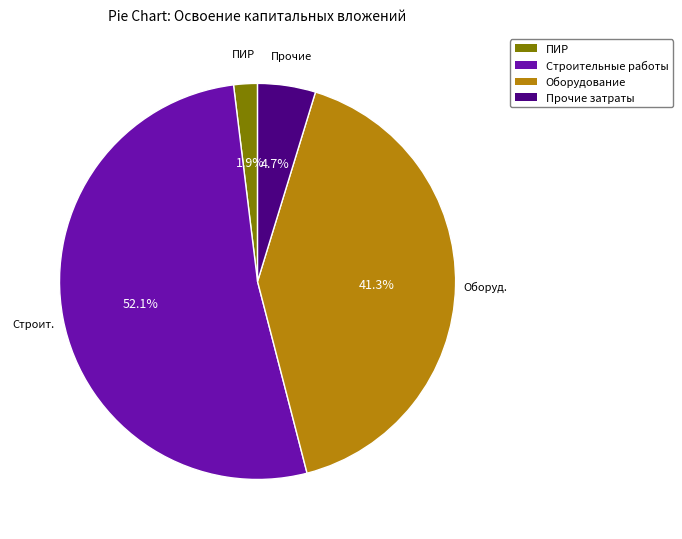

How many slices are in this pie chart?

4